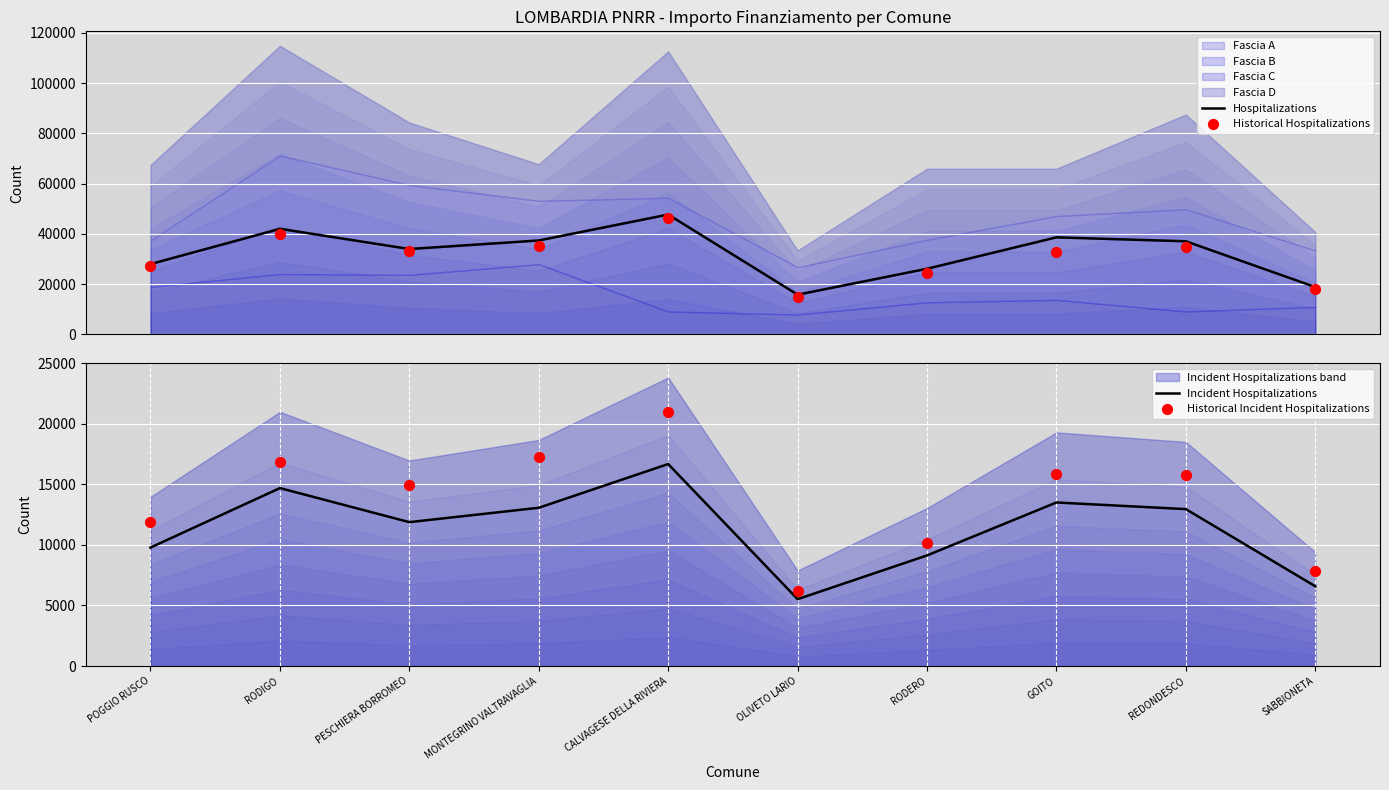

Which series has the widest spread of Y values?

Hospitalizations